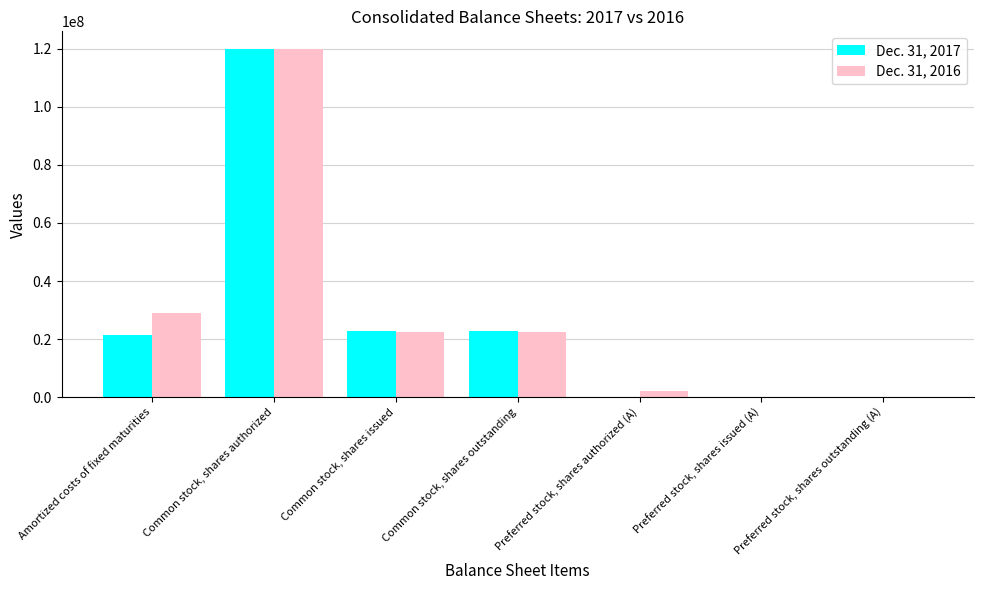

How many data points does each series have?

7